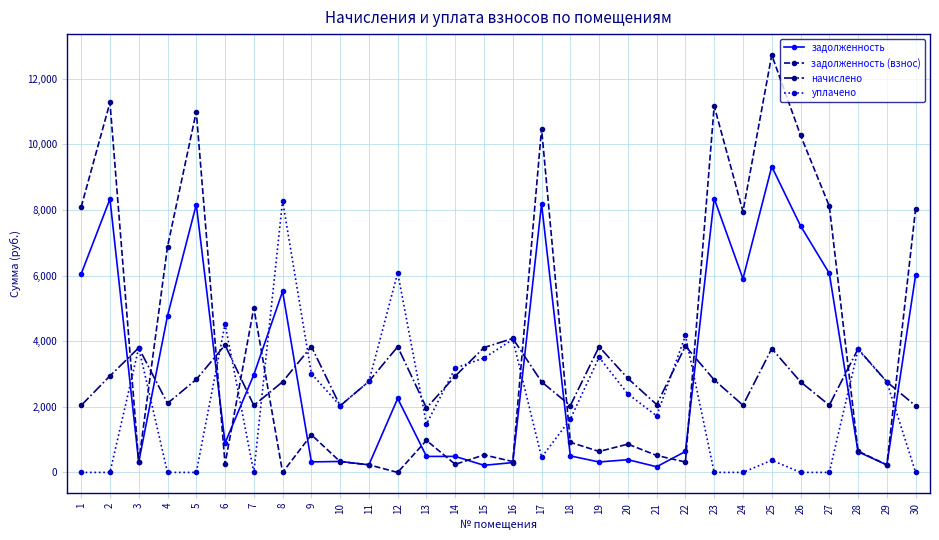

How many values in the задолженность series exceed 895?

15